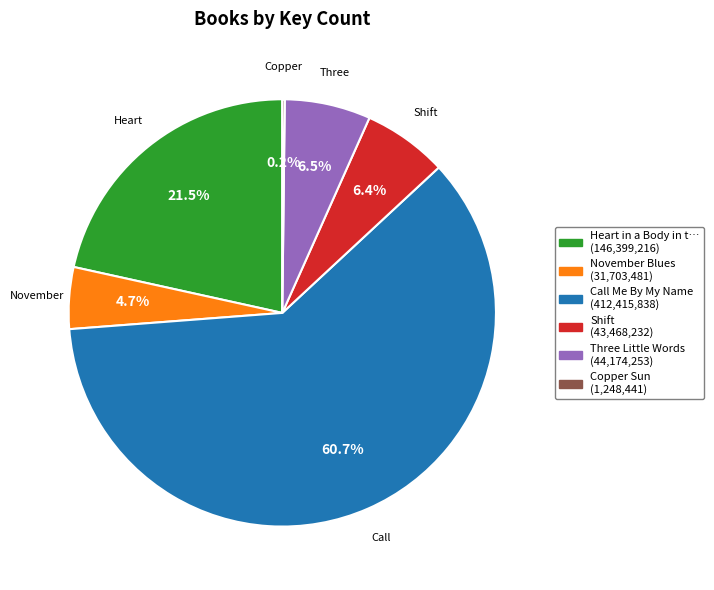

Is there a majority slice in this chart?

Yes